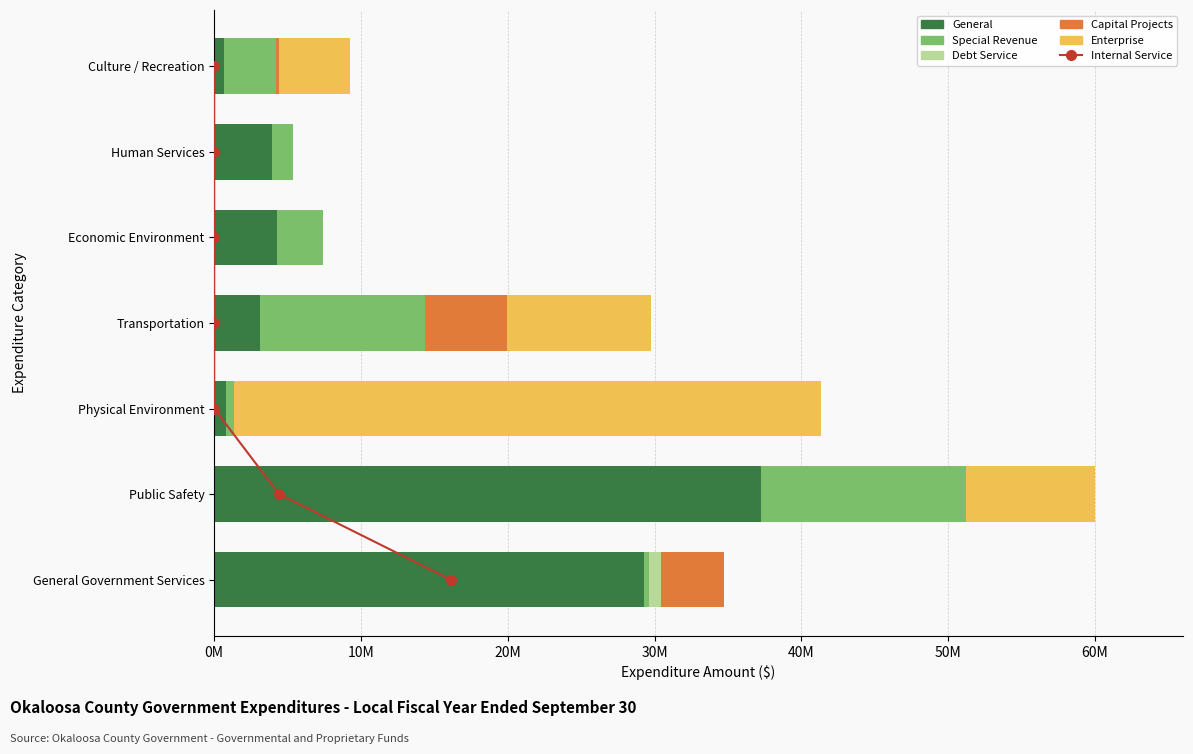

The Debt Service series shows 0 at Culture / Recreation. True or false?

True